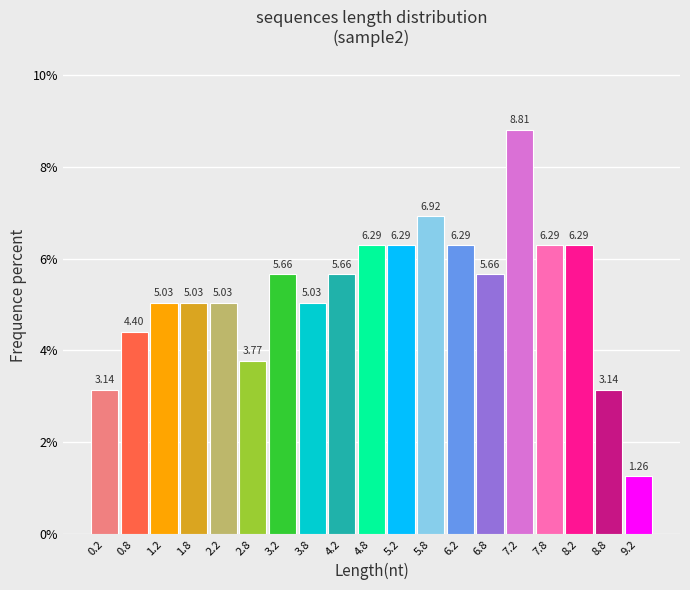

Reading left to right, list every bar in this chart as the range it spans on the x-axis followed by its height.

0.0 to 0.5: 3.14
0.5 to 1.0: 4.40
1.0 to 1.5: 5.03
1.5 to 2.0: 5.03
2.0 to 2.5: 5.03
2.5 to 3.0: 3.77
3.0 to 3.5: 5.66
3.5 to 4.0: 5.03
4.0 to 4.5: 5.66
4.5 to 5.0: 6.29
5.0 to 5.5: 6.29
5.5 to 6.0: 6.92
6.0 to 6.5: 6.29
6.5 to 7.0: 5.66
7.0 to 7.5: 8.81
7.5 to 8.0: 6.29
8.0 to 8.5: 6.29
8.5 to 9.0: 3.14
9.0 to 9.5: 1.26